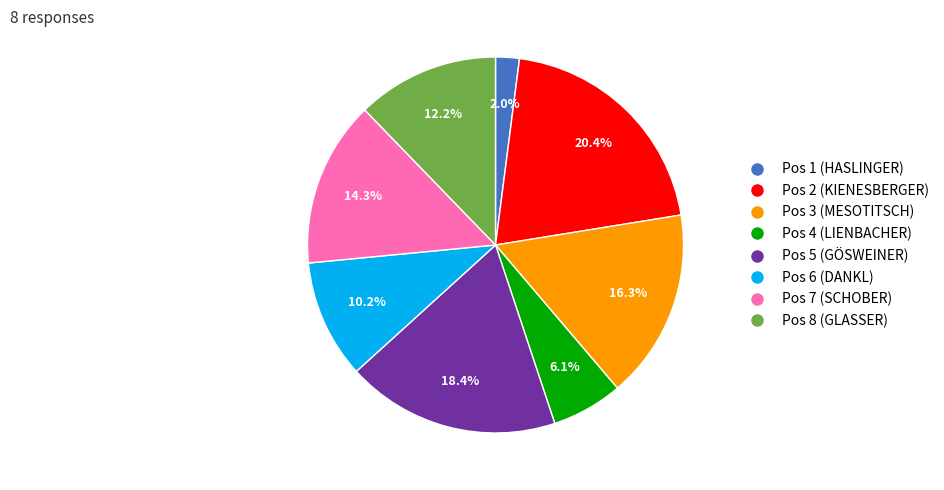

Is there any slice that represents more than half of the pie?

No